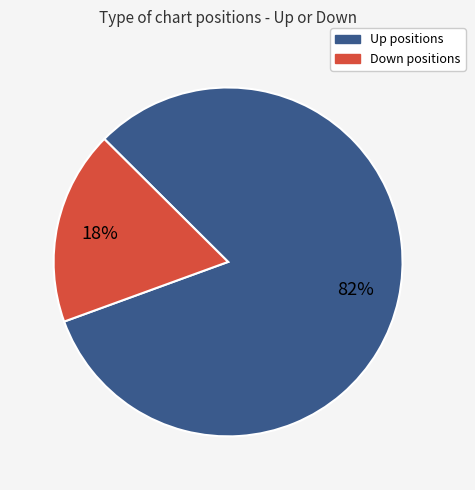

To the nearest percent, what is the difference between the largest and smallest slice percentages?

64%